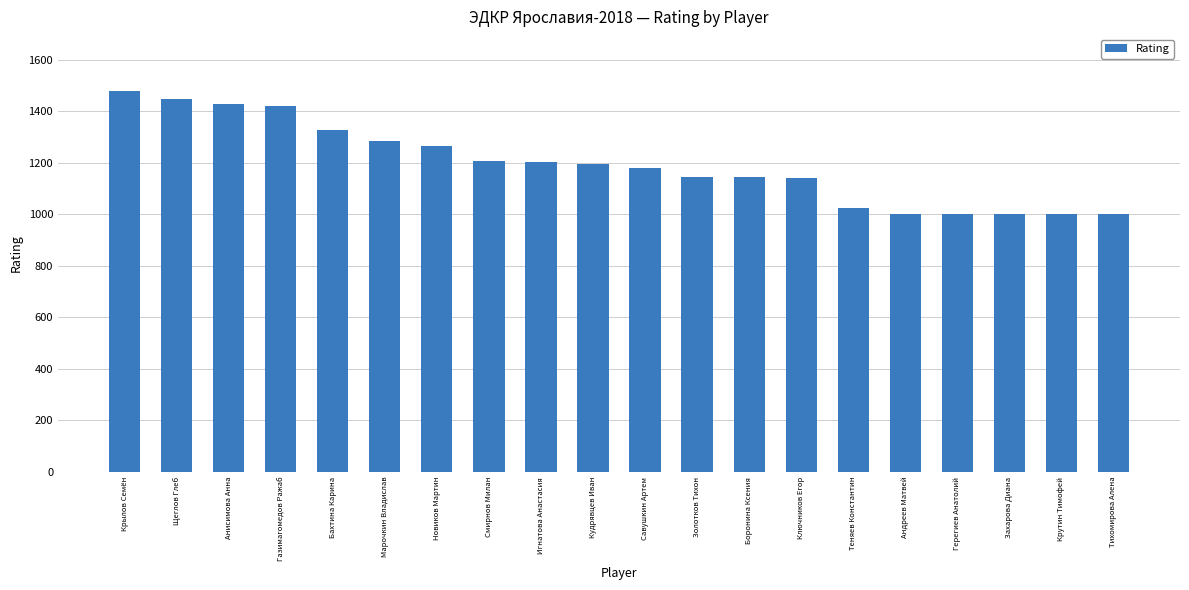

What is the label of the 9th bar from the left?

Игнатова Анастасия